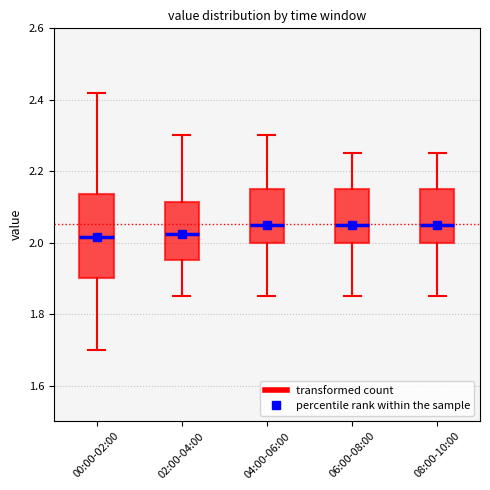

Reading left to right, transcribe this box plot: for each box, give where its median line is, the range the box spans, and where its two whiskers end, as read against the y-axis. The values are not printed on the chart, so give them approximately, as read against the axis.

00:00-02:00: median 2.02, box 1.90 to 2.14, whiskers 1.70 to 2.42
02:00-04:00: median 2.02, box 1.96 to 2.12, whiskers 1.86 to 2.30
04:00-06:00: median 2.06, box 2.00 to 2.16, whiskers 1.86 to 2.30
06:00-08:00: median 2.06, box 2.00 to 2.16, whiskers 1.86 to 2.26
08:00-10:00: median 2.06, box 2.00 to 2.16, whiskers 1.86 to 2.26